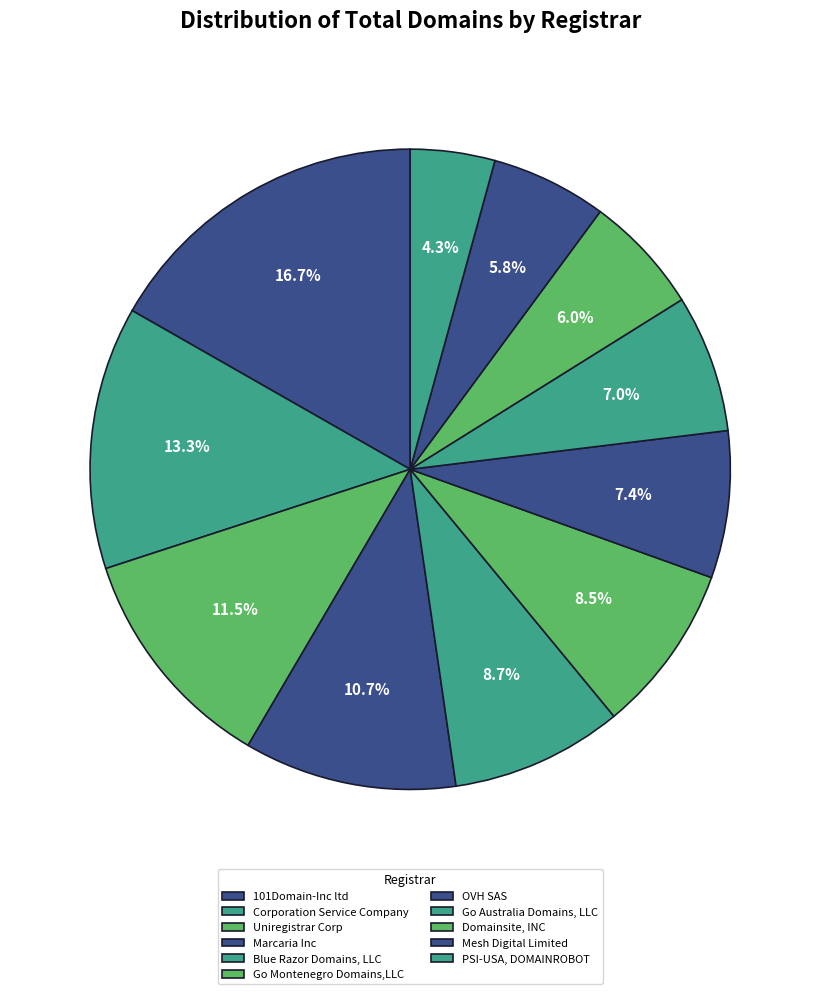

How many segments does this pie chart have?

11